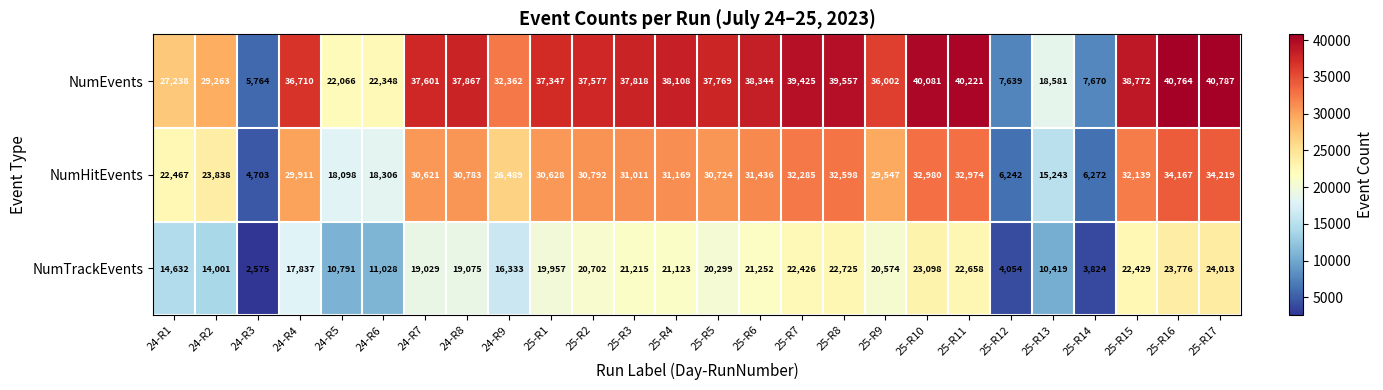

At how many categories does at least one series exceed 27142?

20